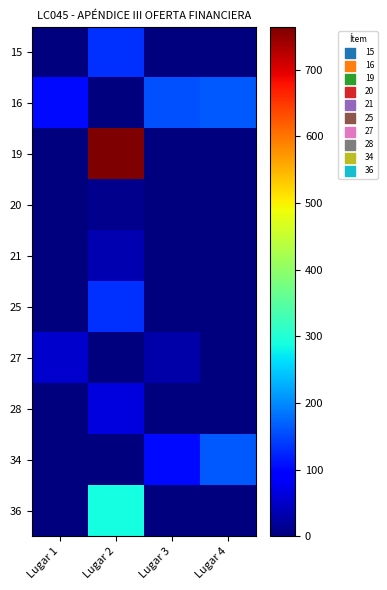

How many categories are shown in the chart?

4